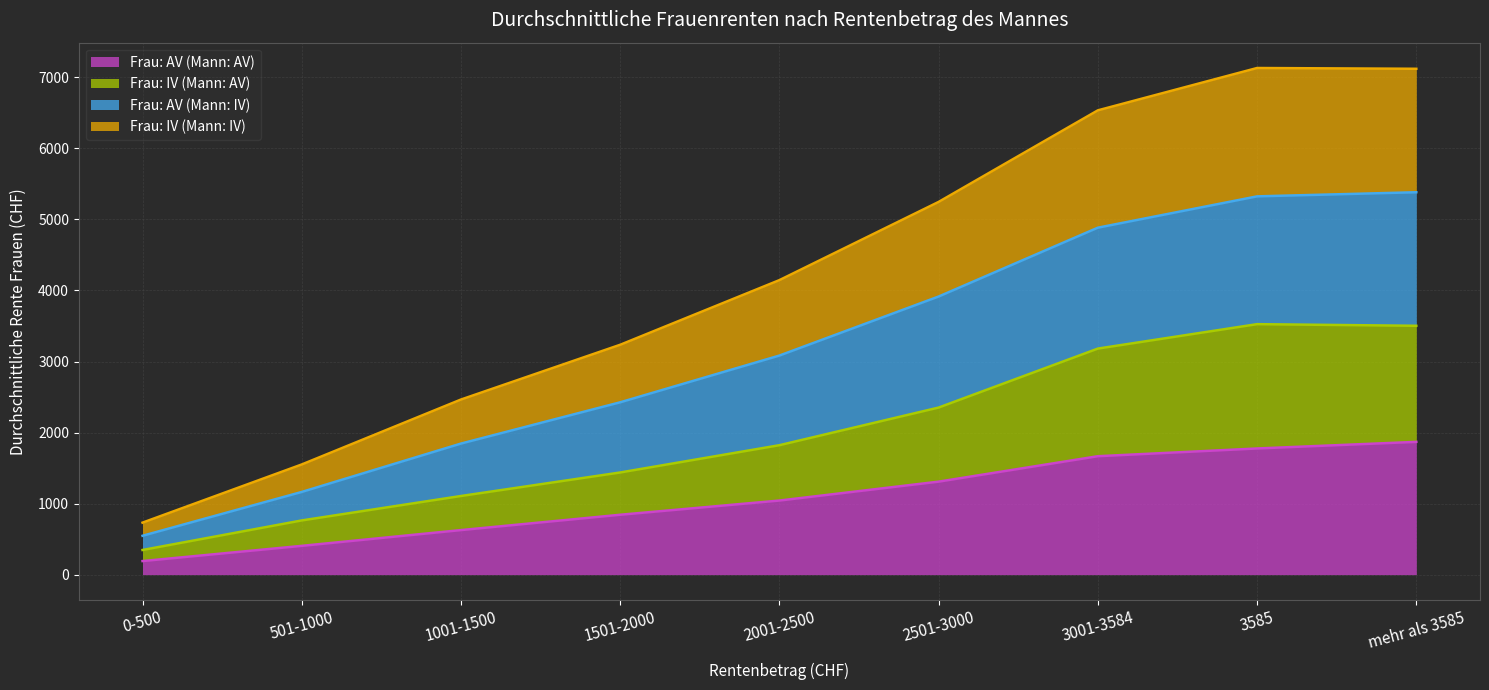

What is the total value across all series at mehr als 3585?

7121